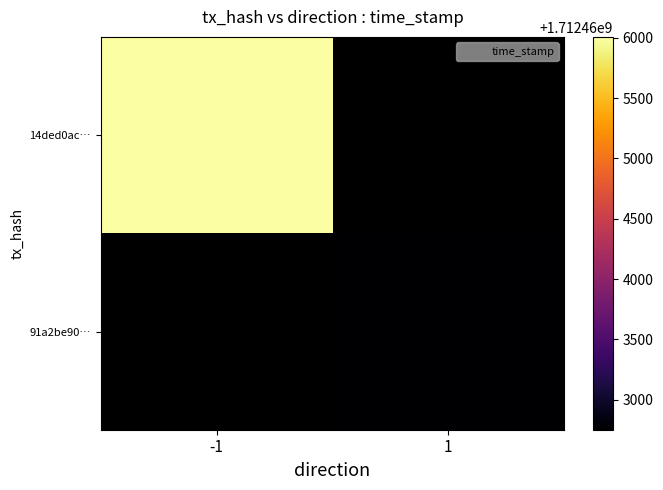

At which label does 91a2be90… reach its peak?

-1